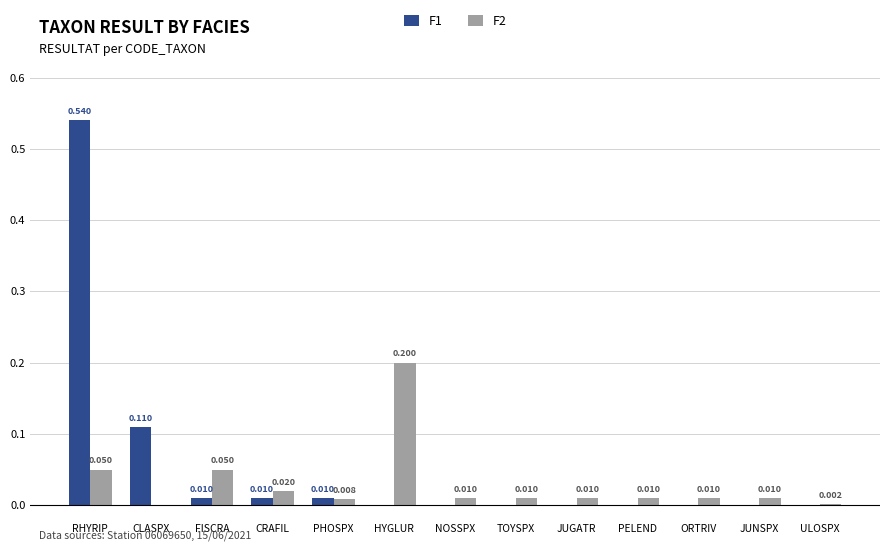

At which category is the sum across all series the highest?

RHYRIP